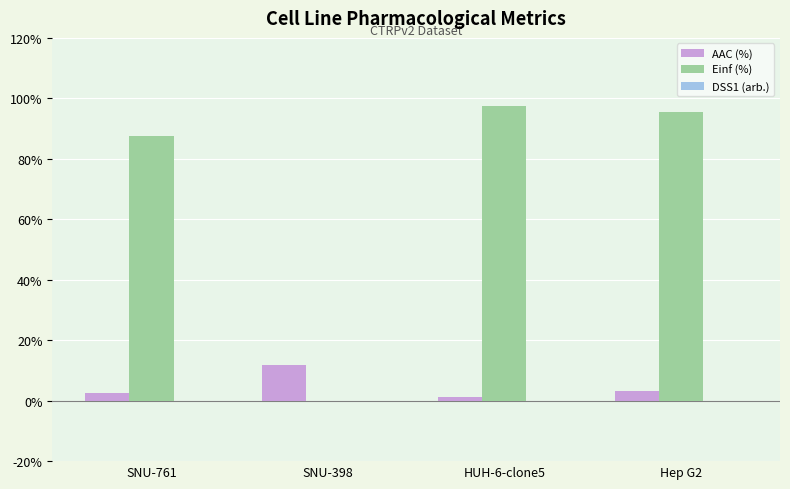

Which series has the largest total across all categories?

Einf (%)